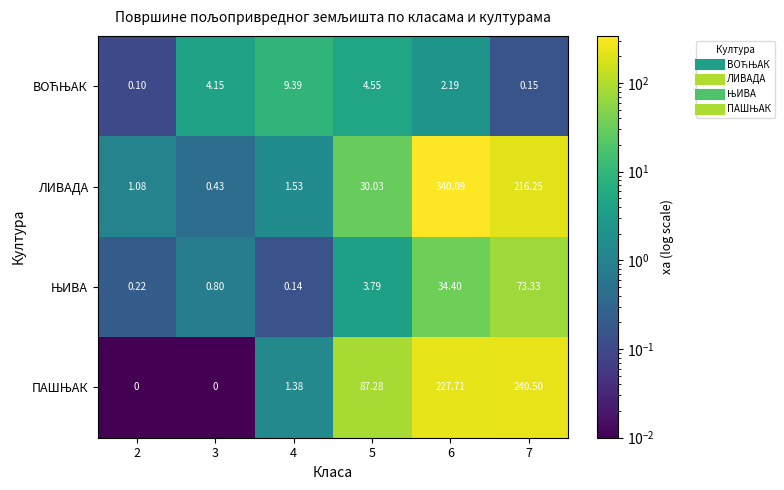

Which series has the largest range (max minus min)?

ЛИВАДА